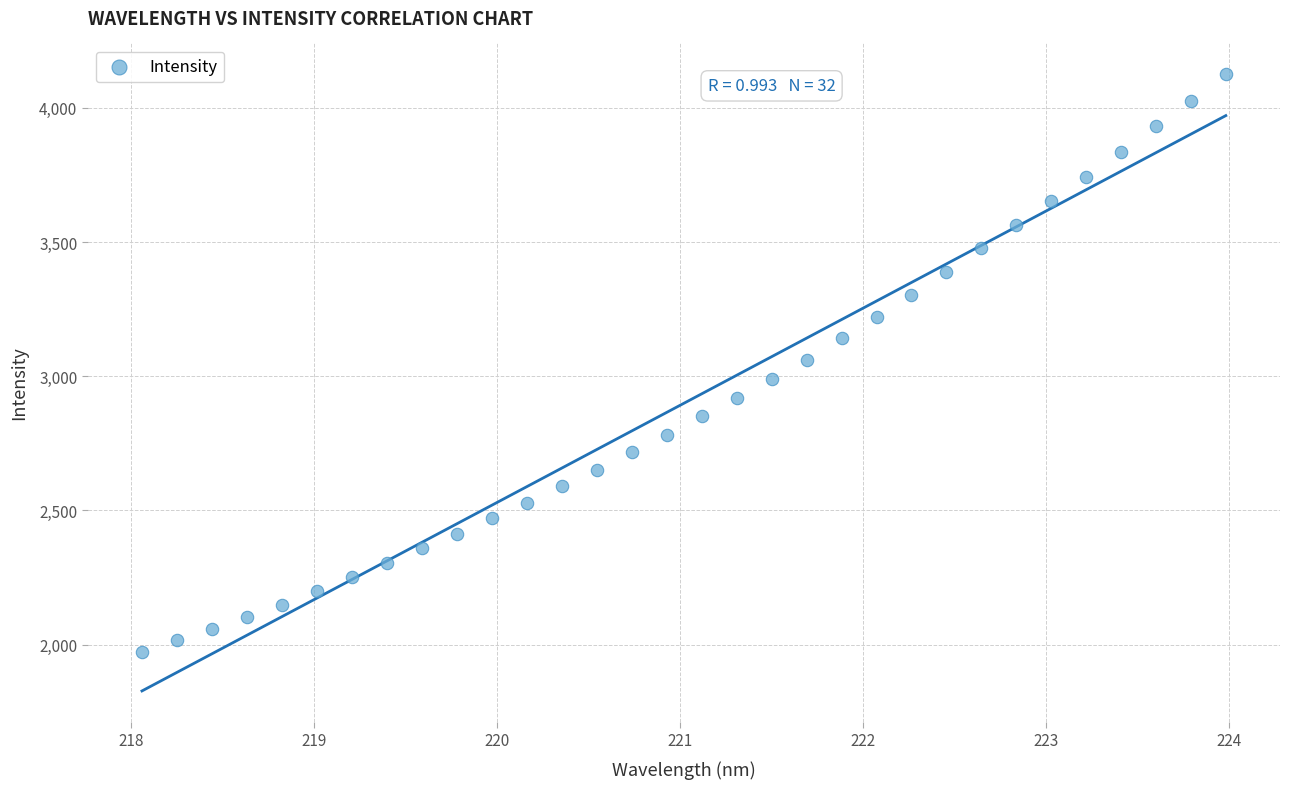

What is the range of Y values (max minus min)?

2151.8